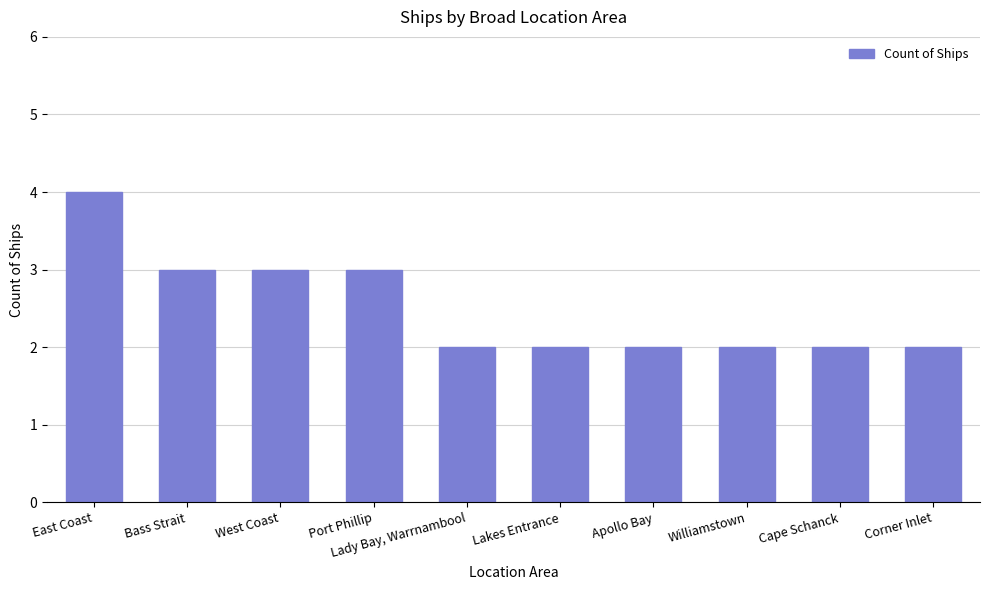

Reading left to right, extract all data points from this chart.

4	3	3	3	2	2	2	2	2	2